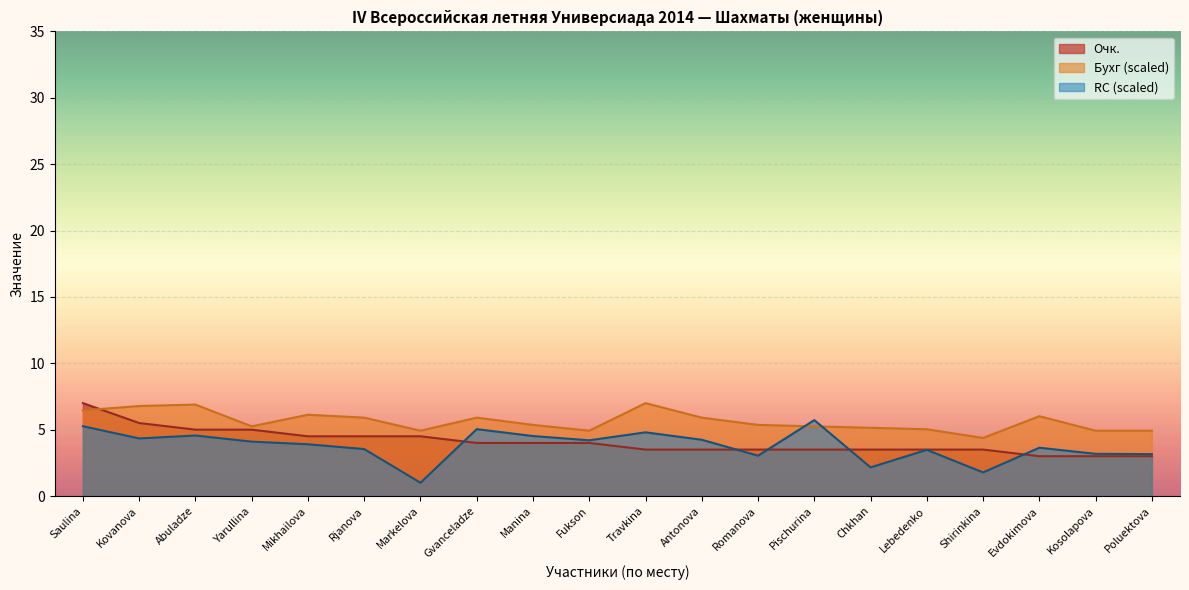

What is the difference between the RC values at Shirinkina and Mikhailova?

2.1